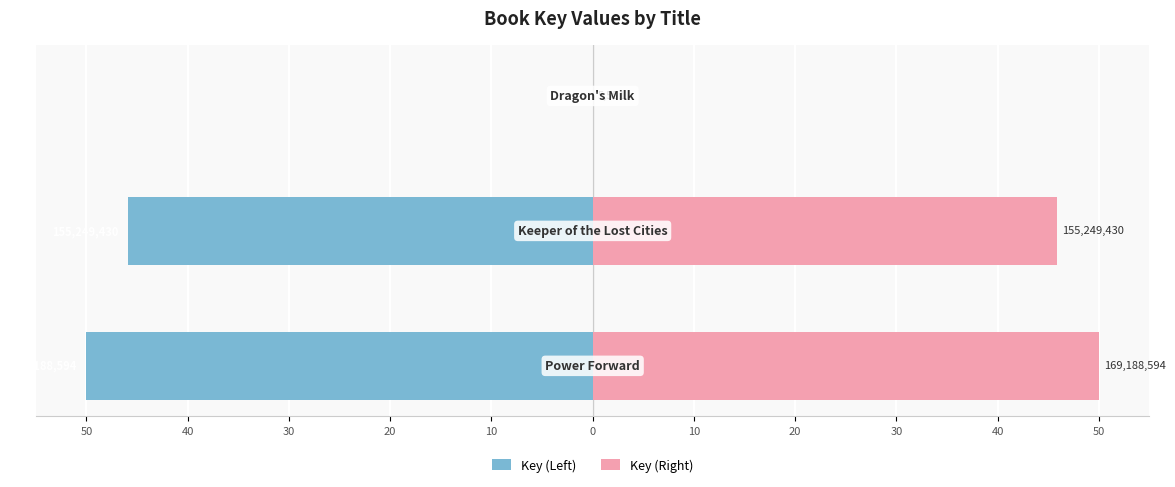

How many data points in Key (Left) are above -45?

1